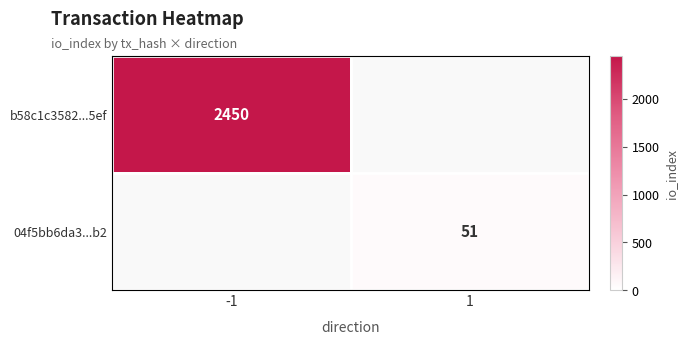

The 04f5bb6da3...b2 series shows 74 at 1. True or false?

False